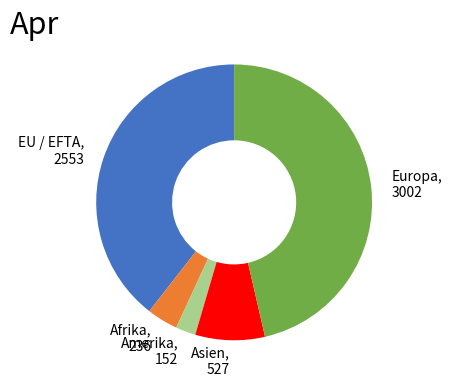

True or false: EU / EFTA, 2553 accounts for 27% of the total.

False